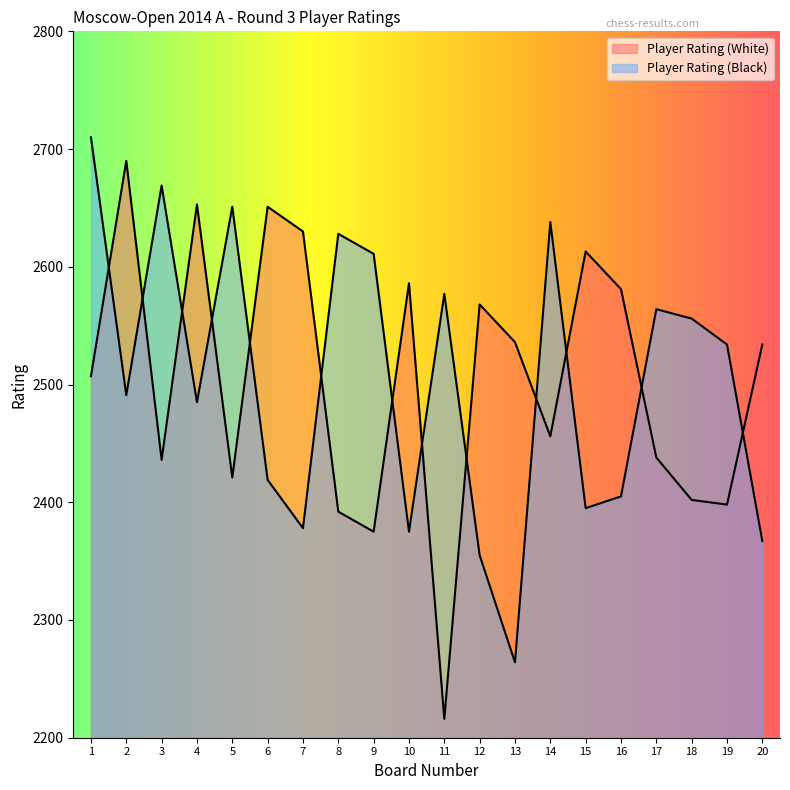

Which series has the widest spread of values?

Player Rating (White)